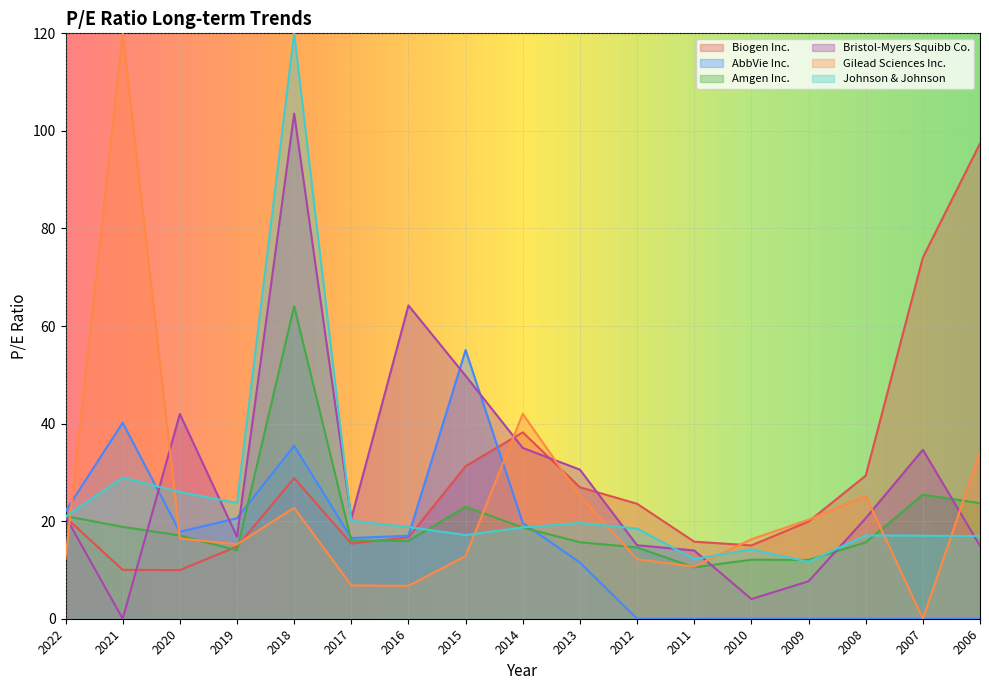

Which series has the widest spread of values?

Gilead Sciences Inc.